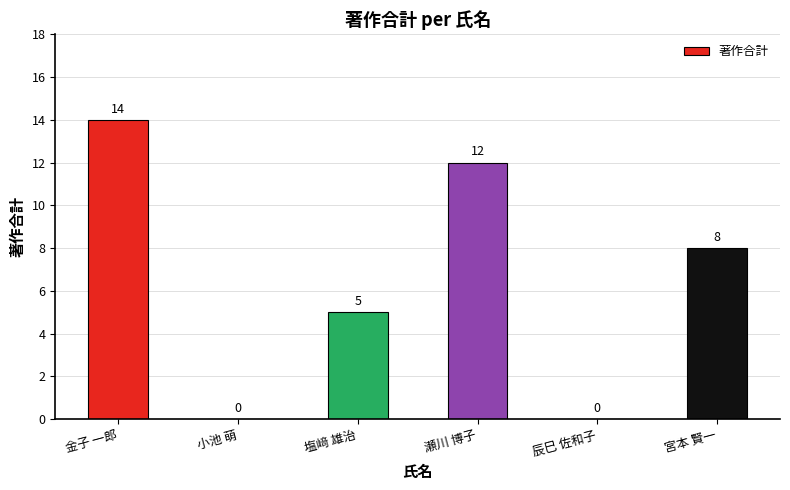

Where is the data nearest to the value 7?

宮本 賢一